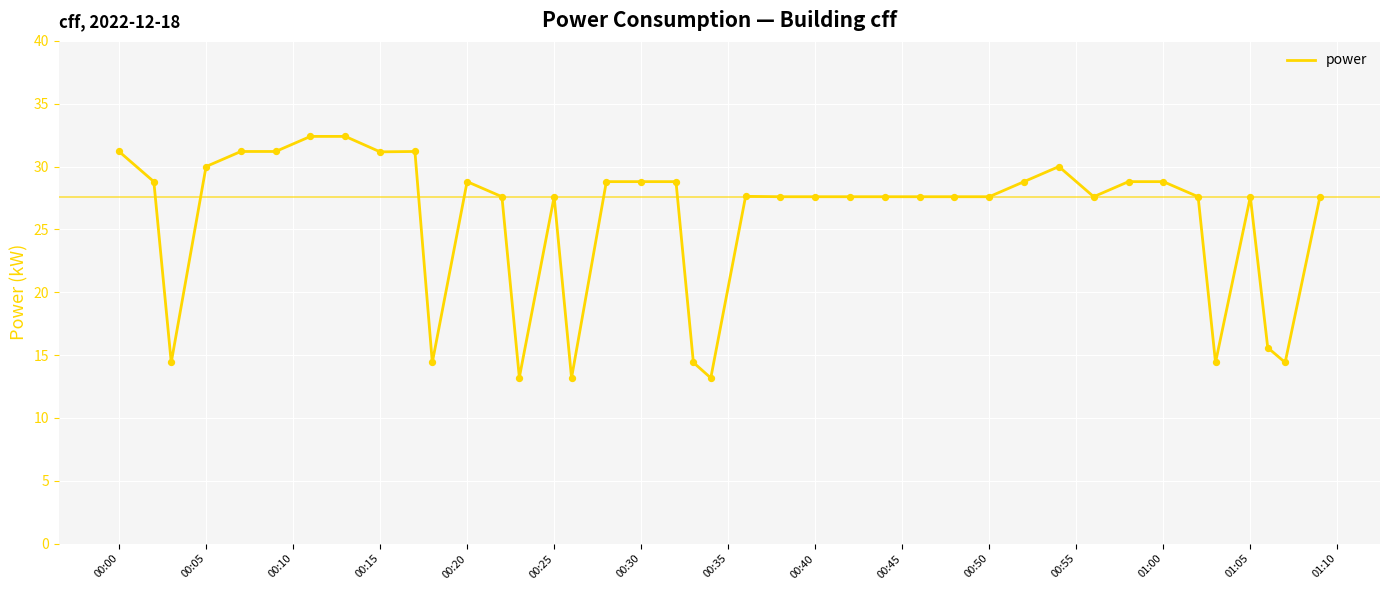

What is the minimum value shown in the chart?

13.2